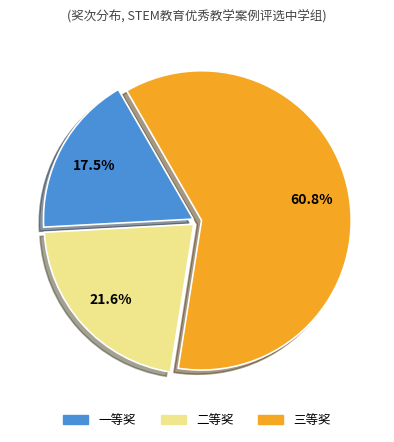

The 一等奖 slice represents 24% of the pie. True or false?

False